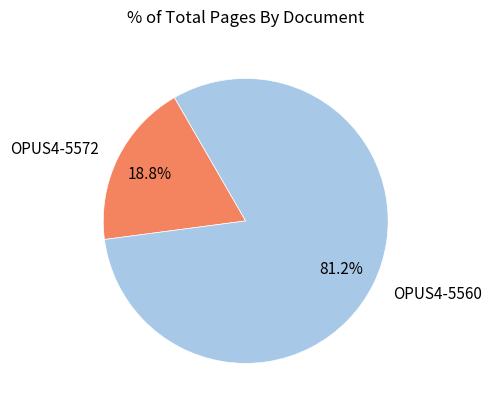

How many segments does this pie chart have?

2